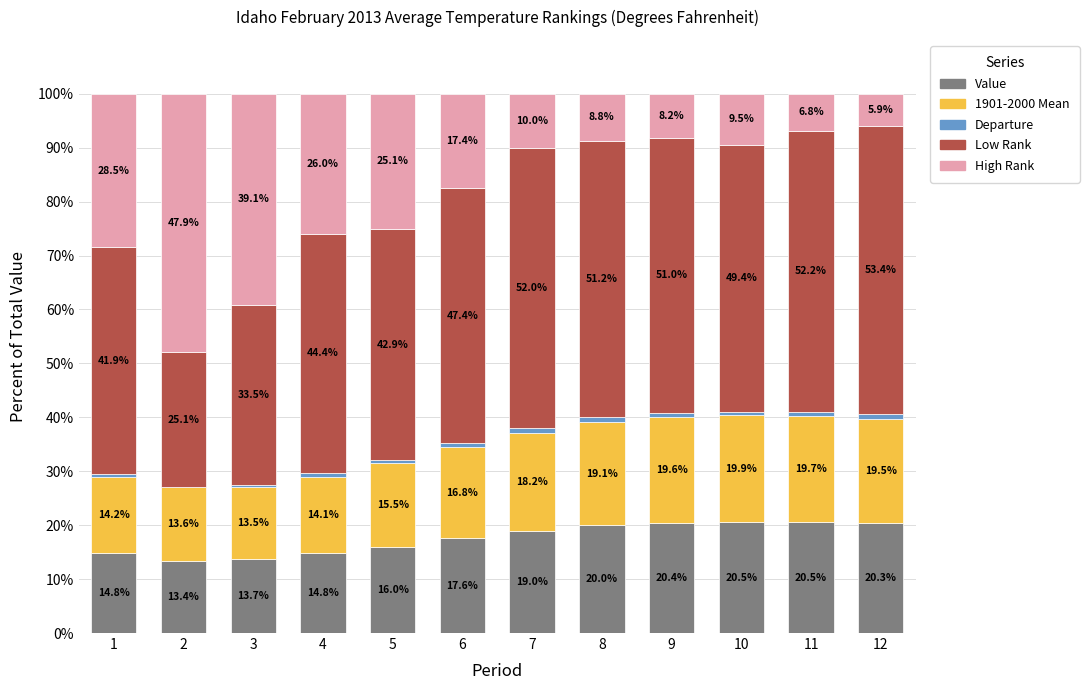

How many distinct data groups are displayed?

5